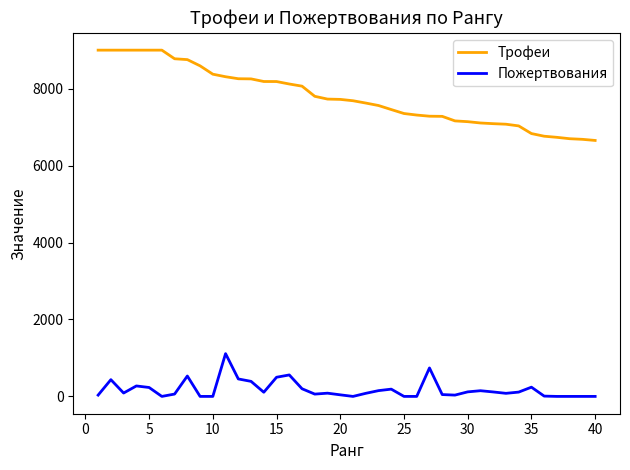

How many series are shown in this chart?

2